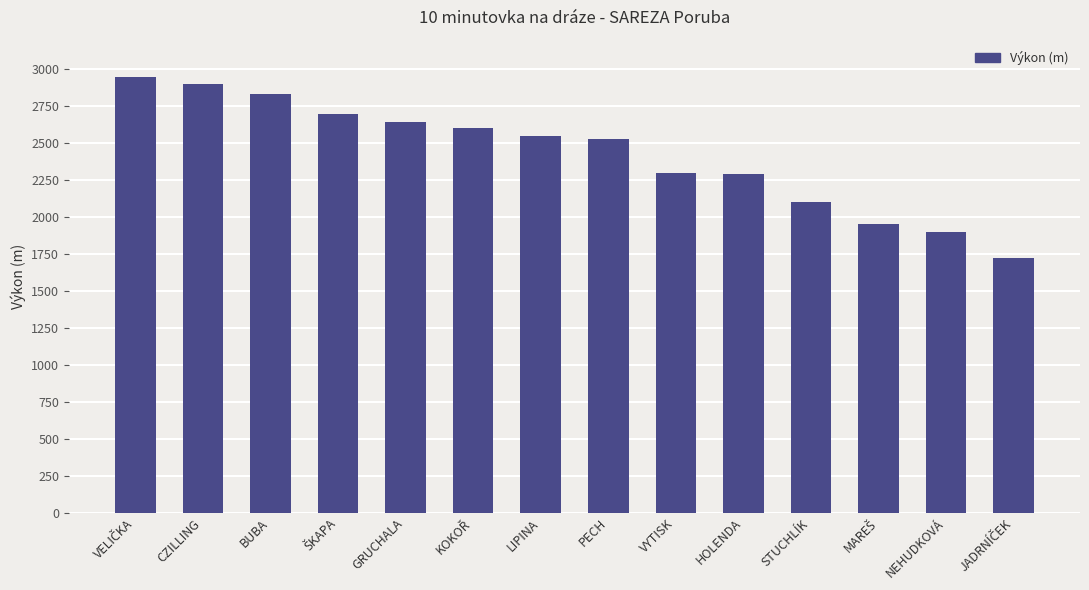

What is the label of the 8th bar from the left?

PECH